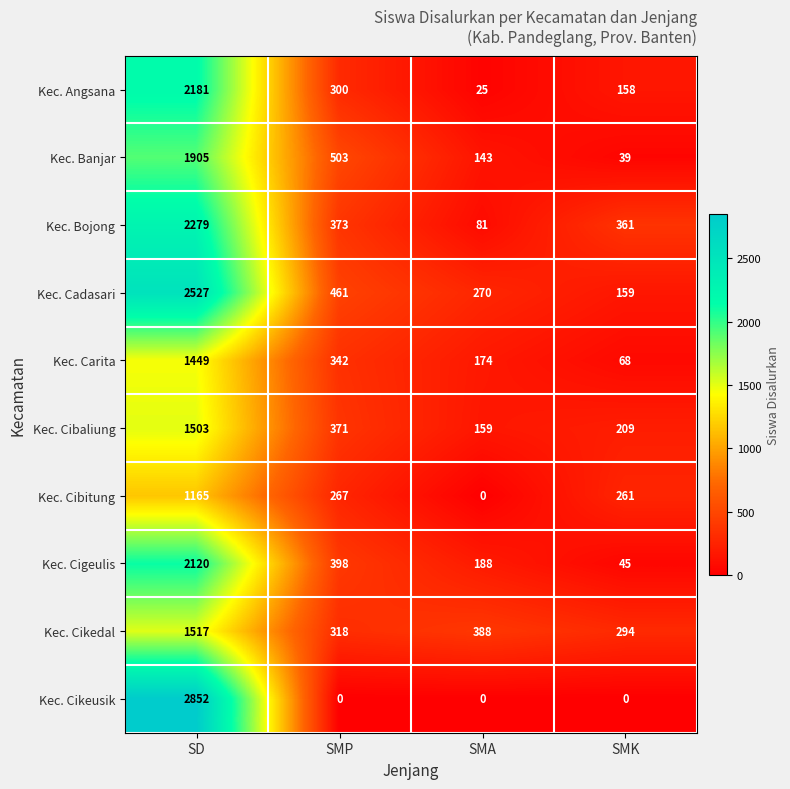

Count the number of data series in this chart.

10